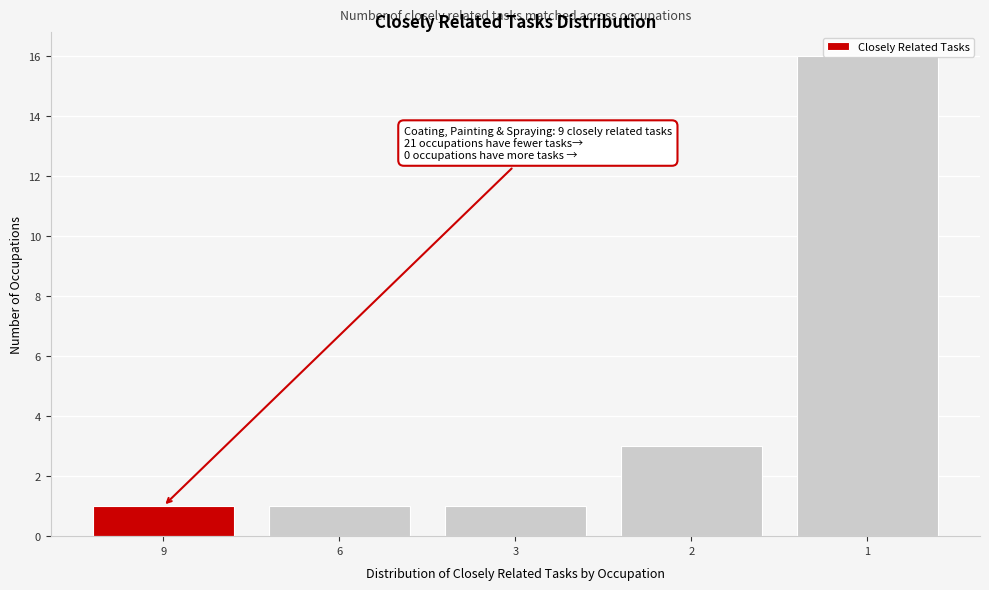

Approximately how many times larger is the value at 3 compared to 6?

1.0